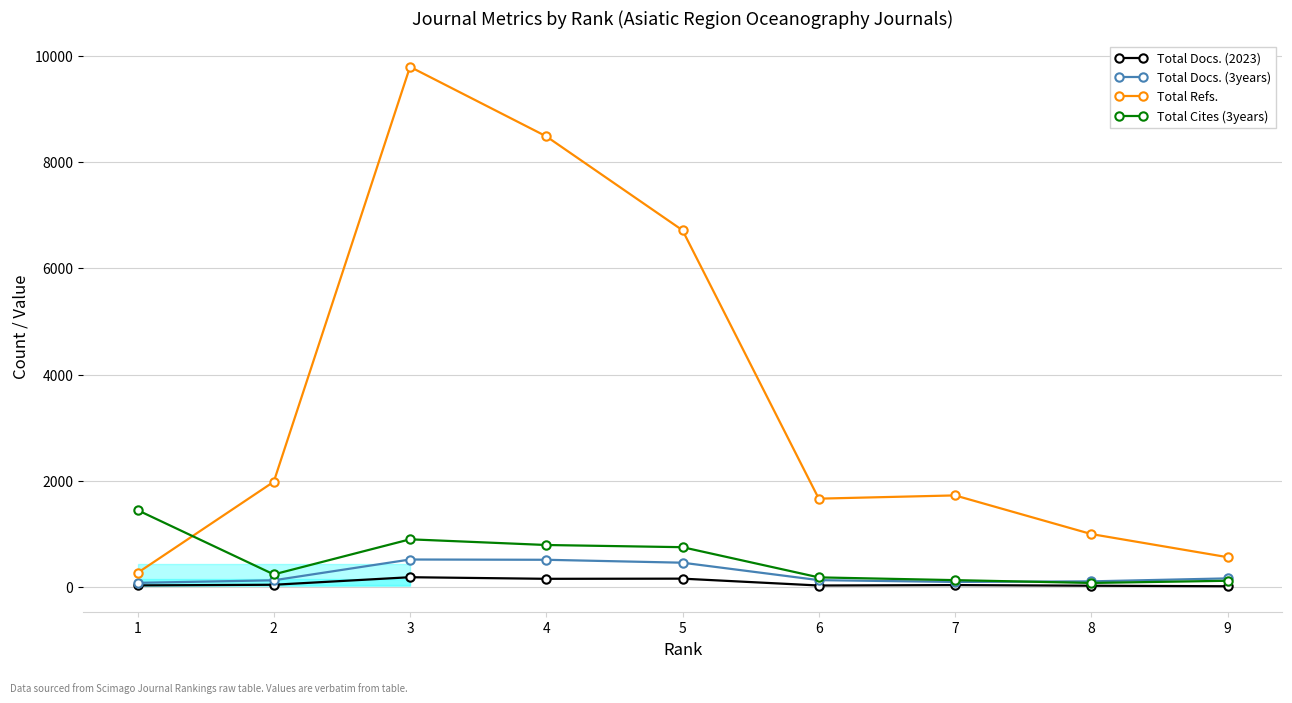

How many data points does each series have?

9